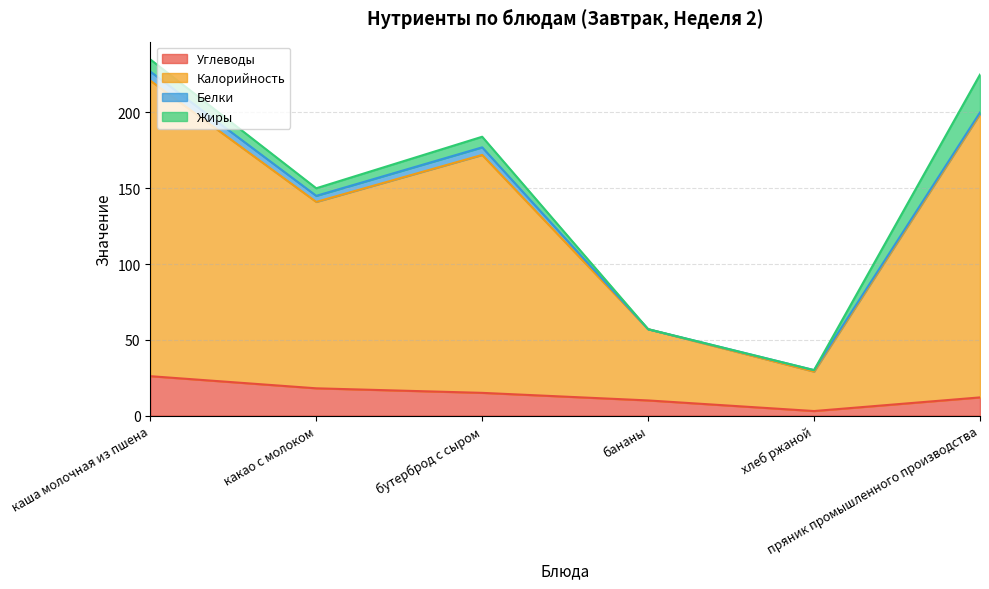

At which category does Углеводы reach its first local valley?

хлеб ржаной